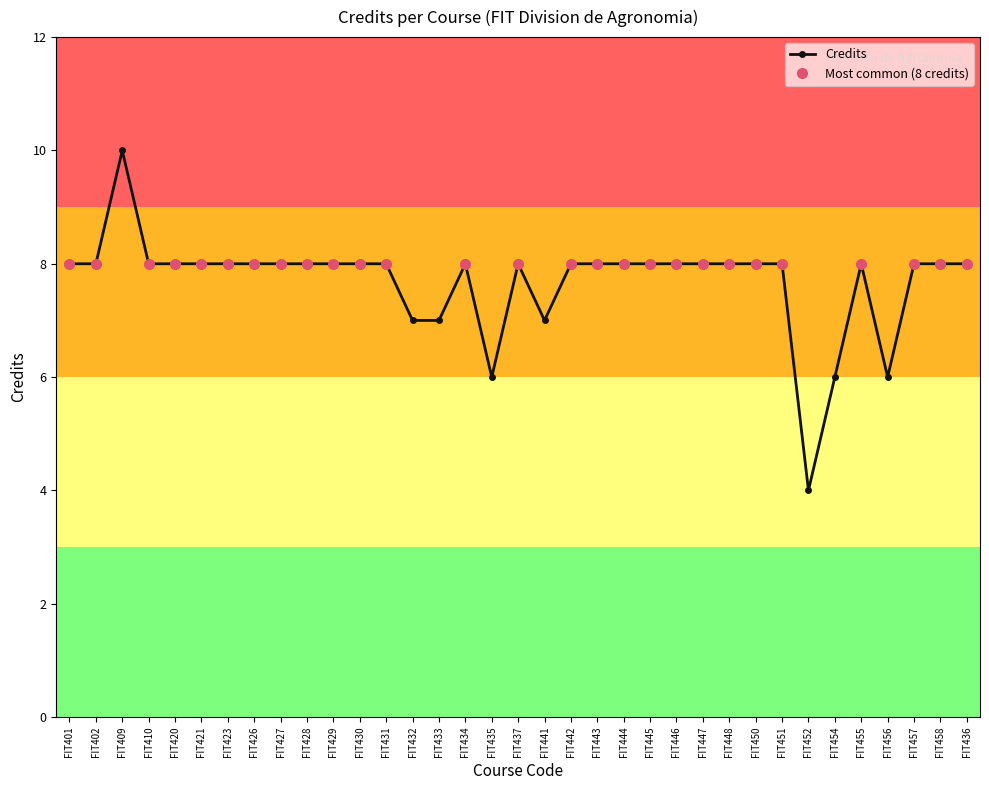

Reading right to left, what are all the values shown in this chart?

FIT436=8	FIT458=8	FIT457=8	FIT456=6	FIT455=8	FIT454=6	FIT452=4	FIT451=8	FIT450=8	FIT448=8	FIT447=8	FIT446=8	FIT445=8	FIT444=8	FIT443=8	FIT442=8	FIT441=7	FIT437=8	FIT435=6	FIT434=8	FIT433=7	FIT432=7	FIT431=8	FIT430=8	FIT429=8	FIT428=8	FIT427=8	FIT426=8	FIT423=8	FIT421=8	FIT420=8	FIT410=8	FIT409=10	FIT402=8	FIT401=8